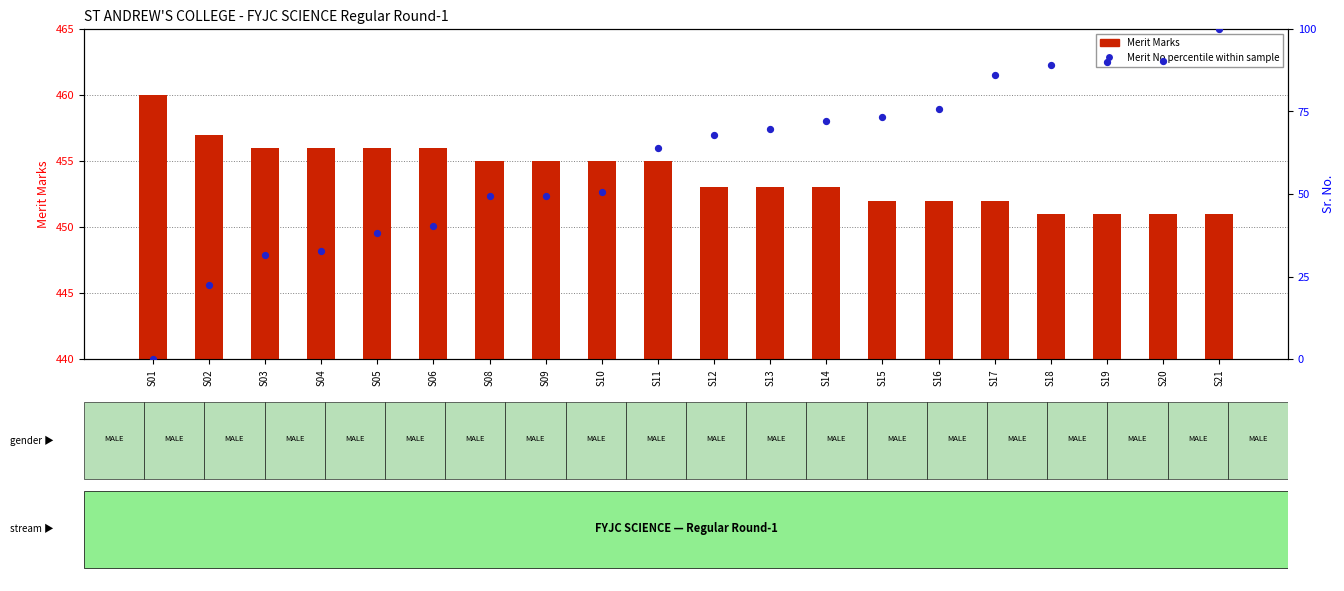

At which category is the sum across all series the highest?

S21